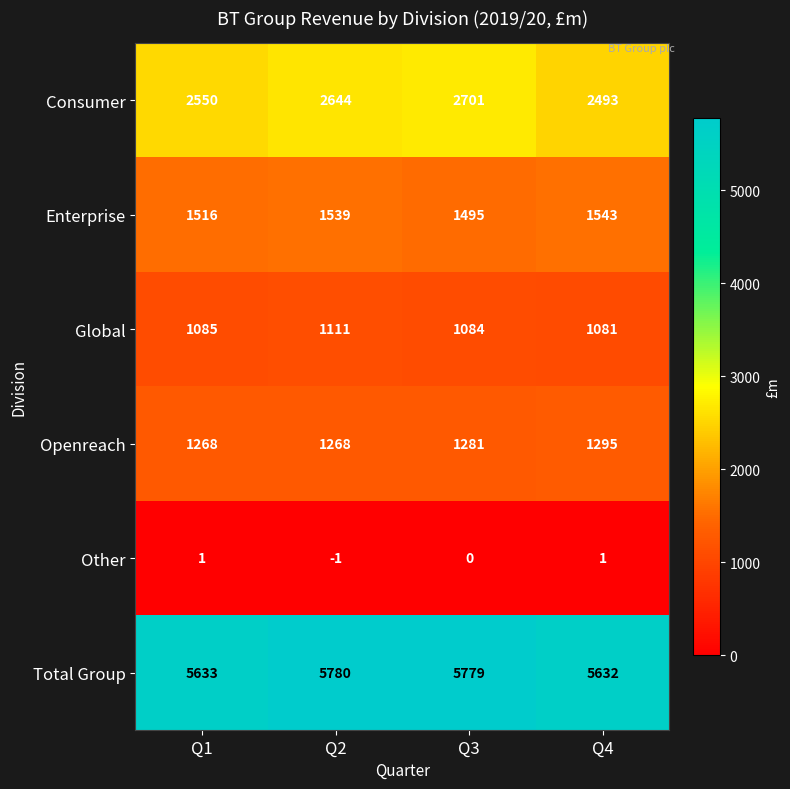

Count the number of data series in this chart.

6